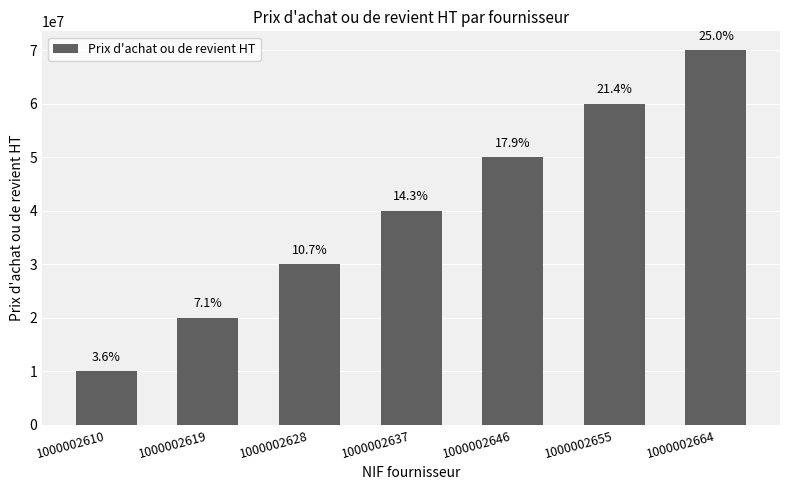

Are the bars grouped side by side (vs. stacked)?

No